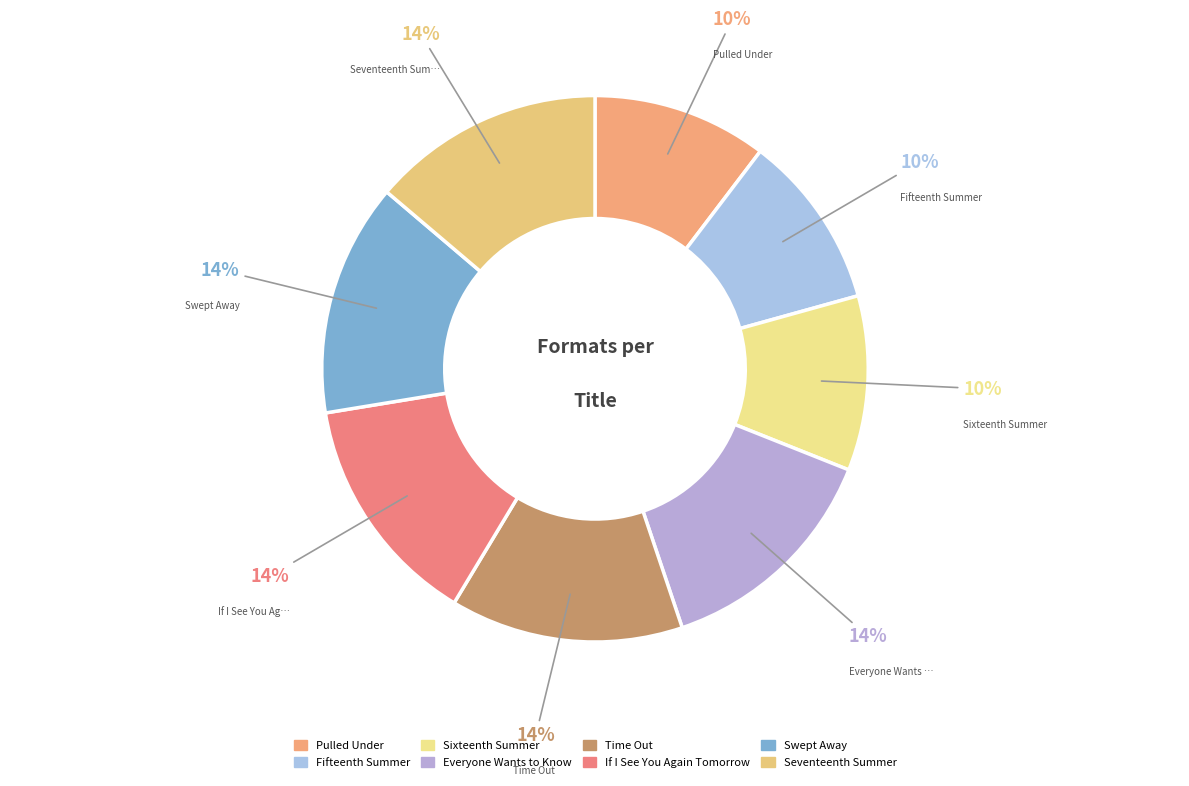

To the nearest percent, what is the combined percentage of If I See You Again Tomorrow and Swept Away?

28%